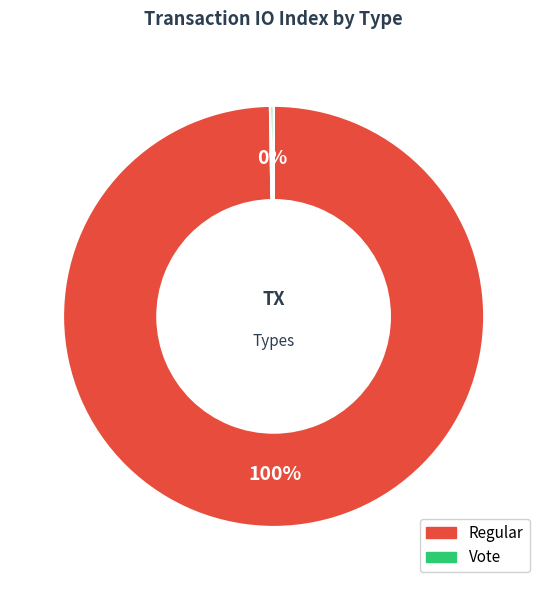

The Regular slice represents 86% of the pie. True or false?

False